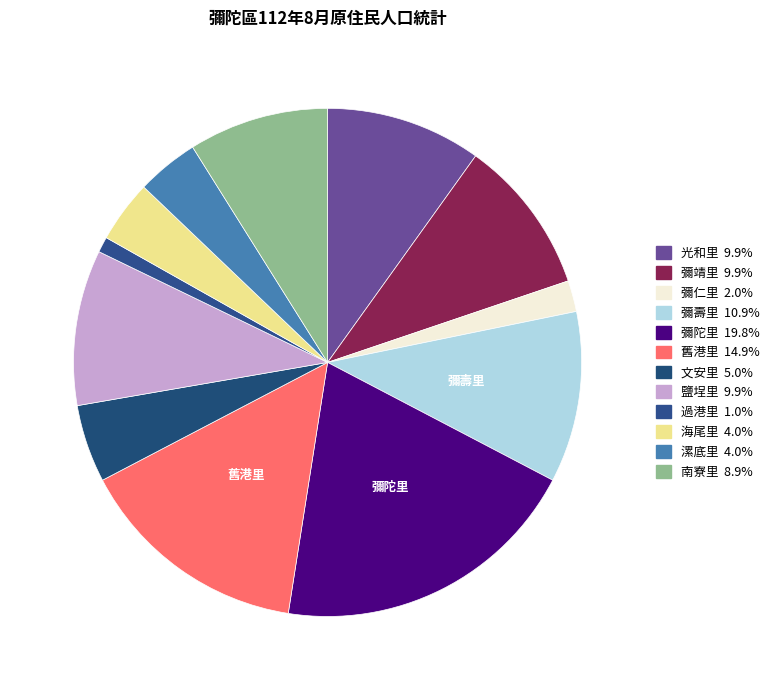

Between 漯底里 and 過港里, which is larger?

漯底里